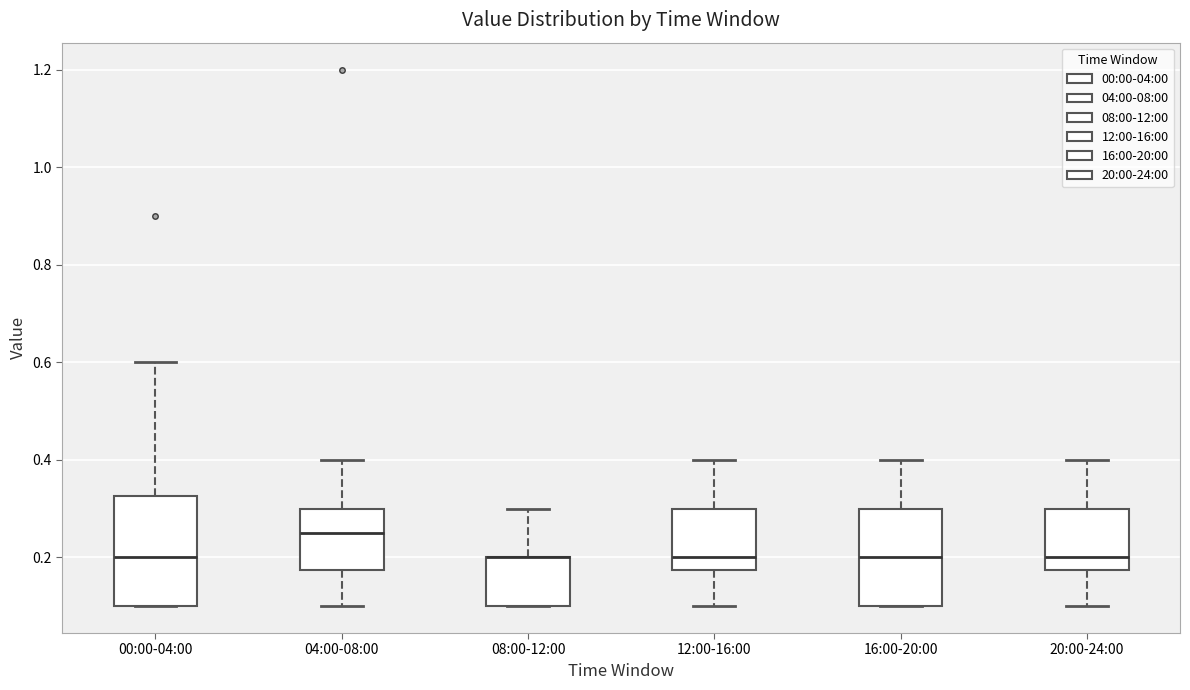

Where is the upper edge of the box for 16:00-20:00 on the y-axis? The values are not printed on the chart, so give them approximately, as read against the axis.

0.30